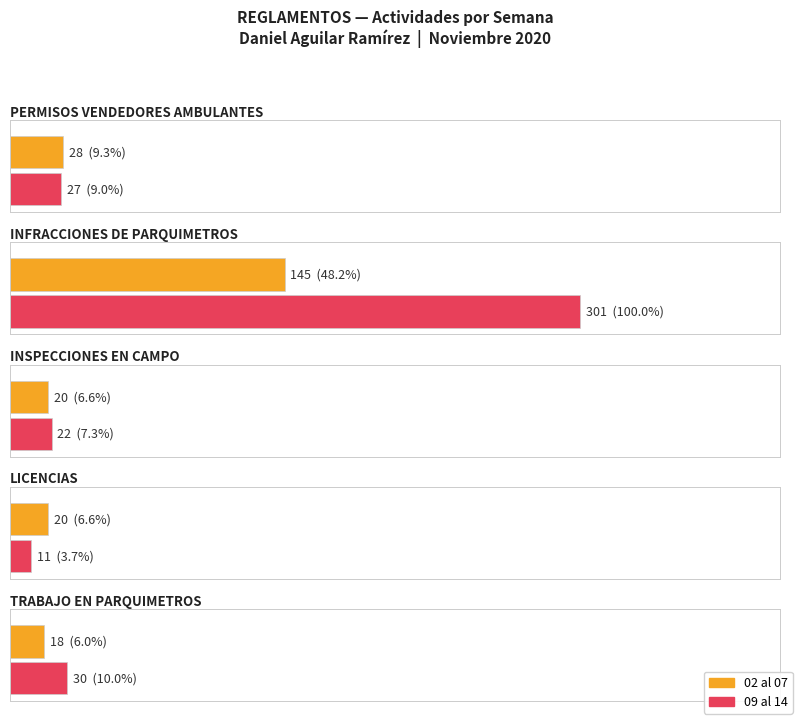

What is the average value of the TRABAJO EN PARQUIMETROS series?

24